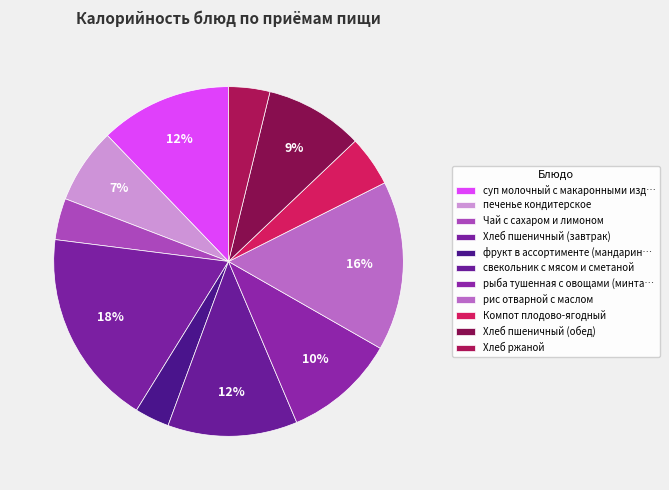

What is the change in value from Компот плодово-ягодный to Хлеб пшеничный (обед)?

+52.5